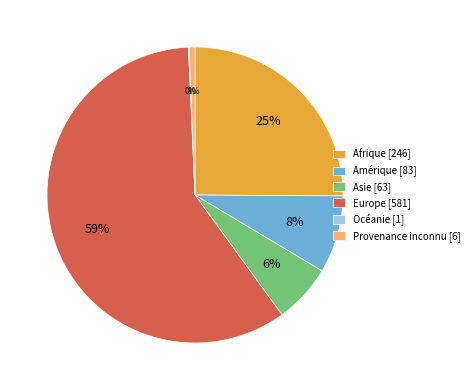

To the nearest percent, what portion does Provenance inconnu represent?

1%